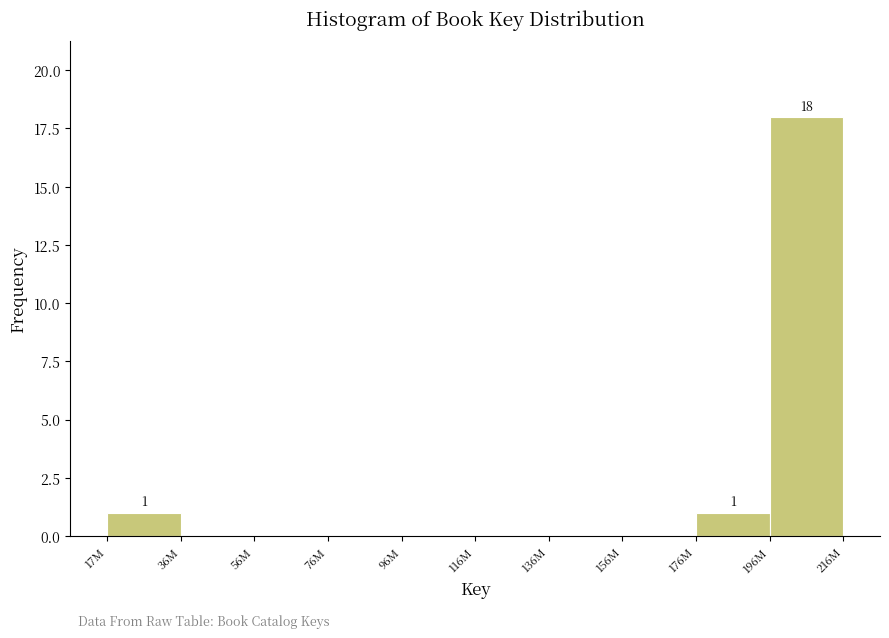

Reading right to left, list all the values displayed in this chart.

196M=18	176M=1	156M=0	136M=0	116M=0	96M=0	76M=0	56M=0	36M=0	17M=1